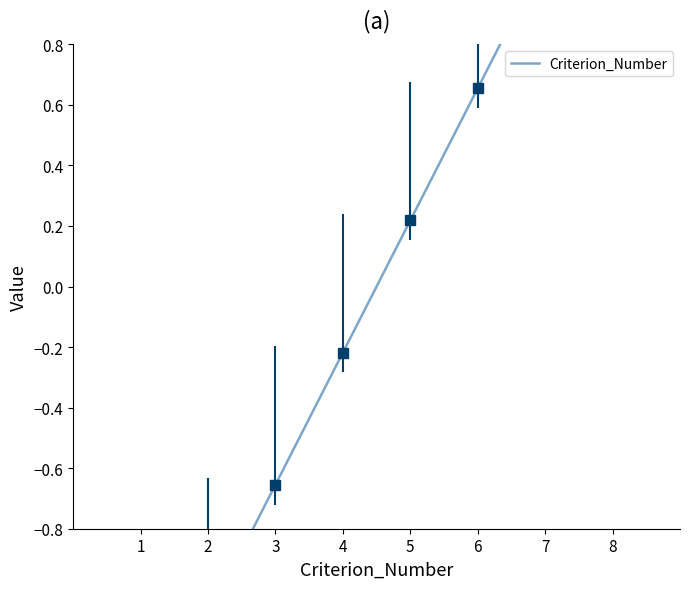

Is this an area chart (filled region under the line)?

No